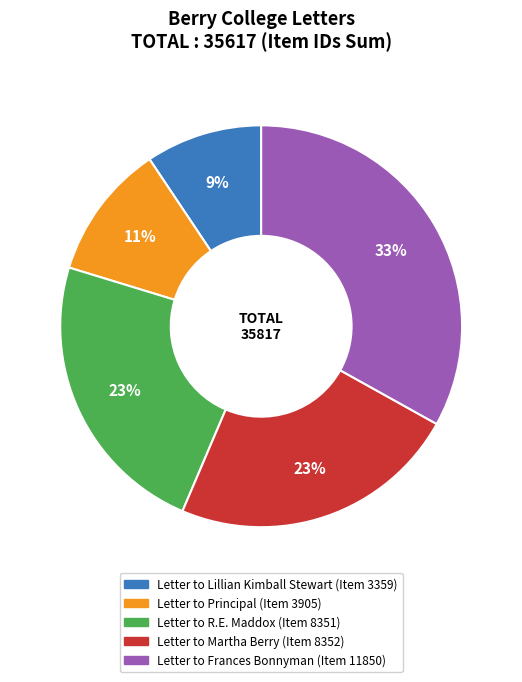

Does any single category account for the majority?

No